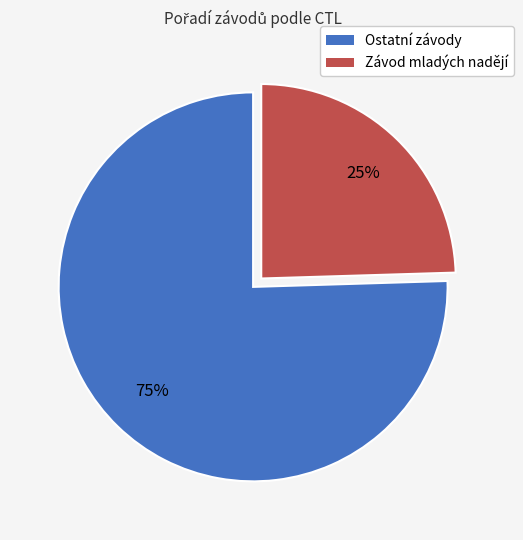

Is there a majority slice in this chart?

Yes